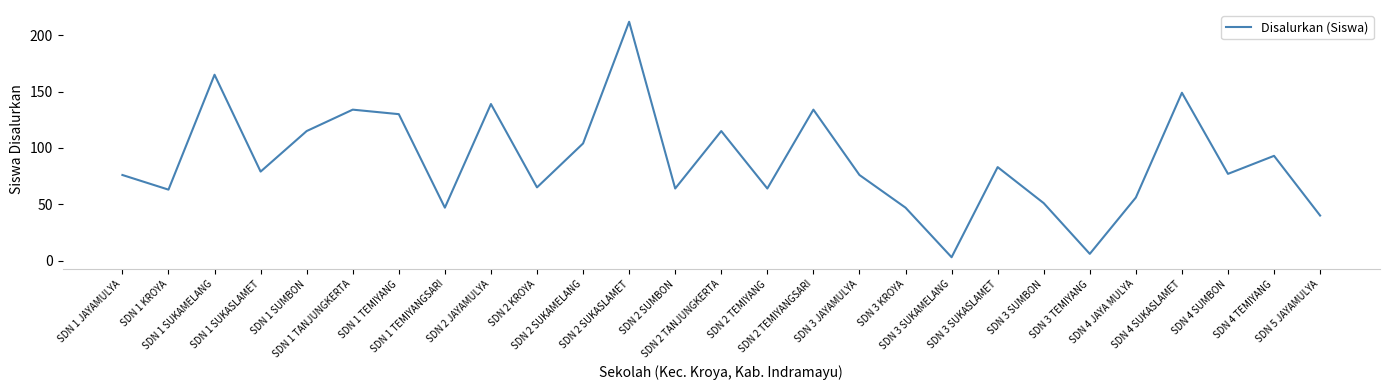

Reading left to right, extract all data points from this chart.

76	63	165	79	115	134	130	47	139	65	104	212	64	115	64	134	76	47	3	83	51	6	56	149	77	93	40